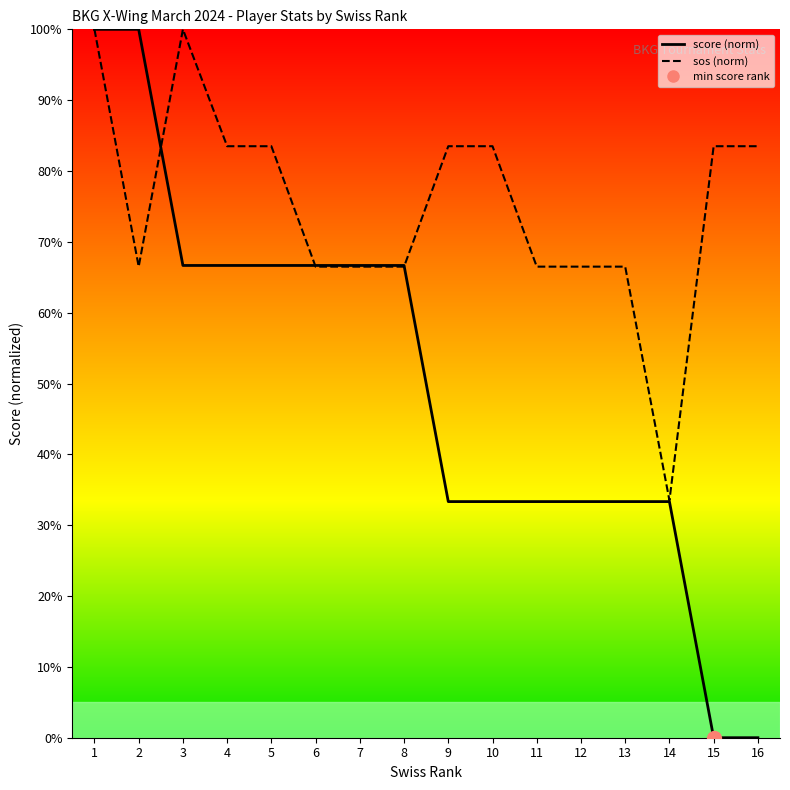

Where do sos and score first cross each other?

2 and 3